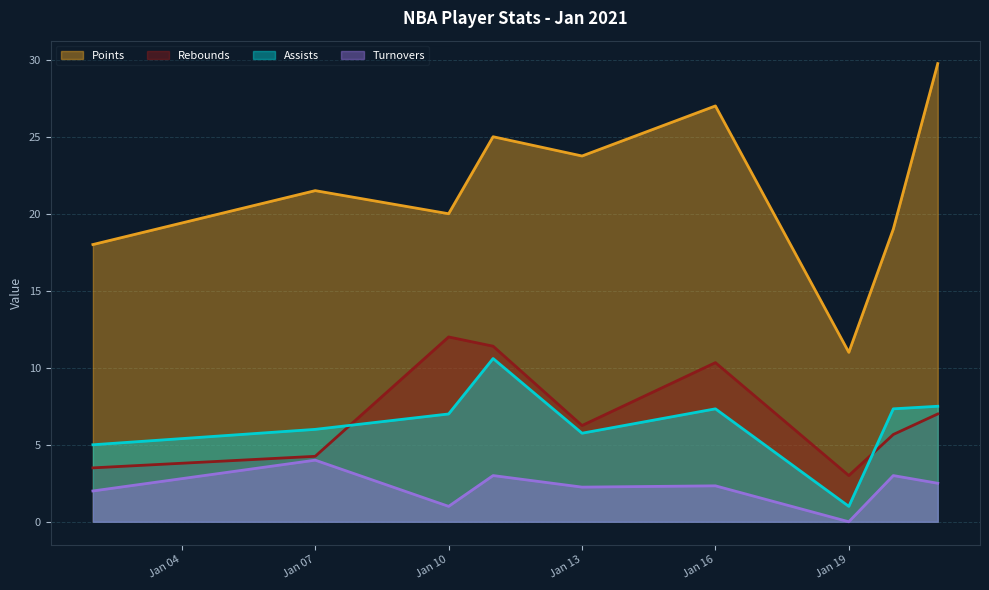

At which label does Points first exceed 21?

Jan 07